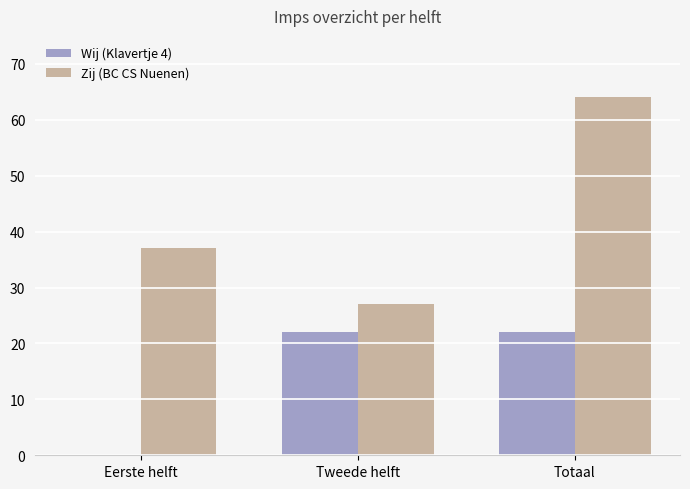

Which series changed the most between Eerste helft and Tweede helft?

Wij (Klavertje 4)